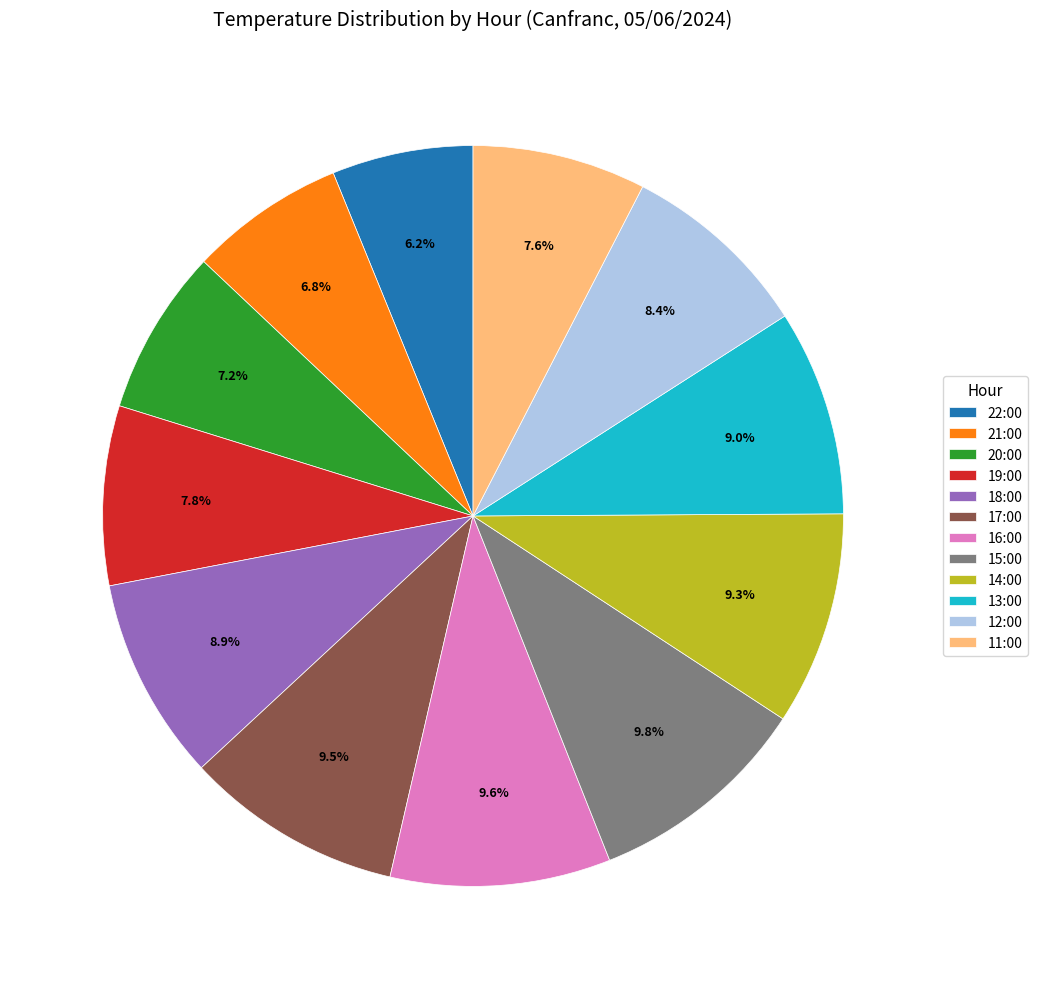

Is it true that 17:00 is 22% of the pie?

False